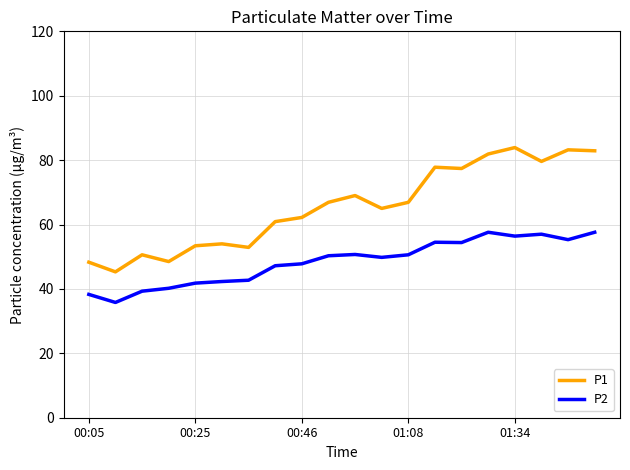

What is the highest value of the P2 series?

57.6